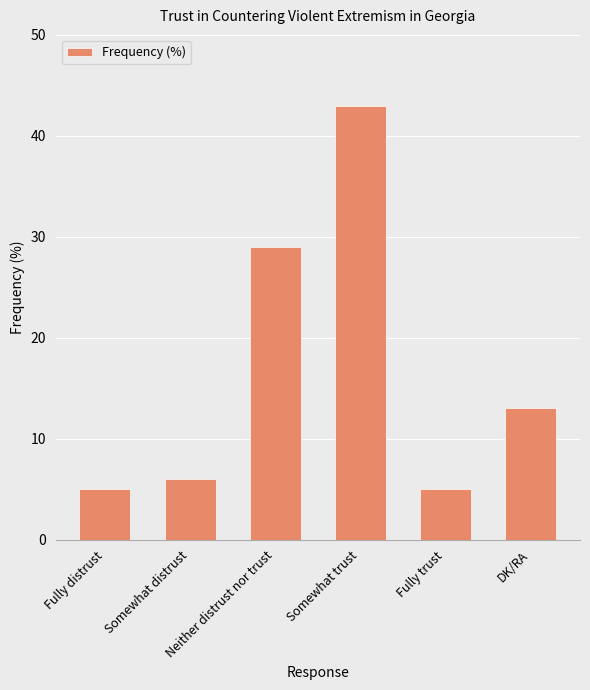

Which has a higher value, Neither distrust nor trust or Somewhat trust?

Somewhat trust